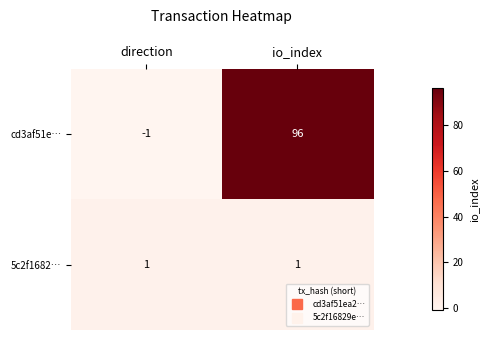

What is the sum of all cd3af51e… values?

95